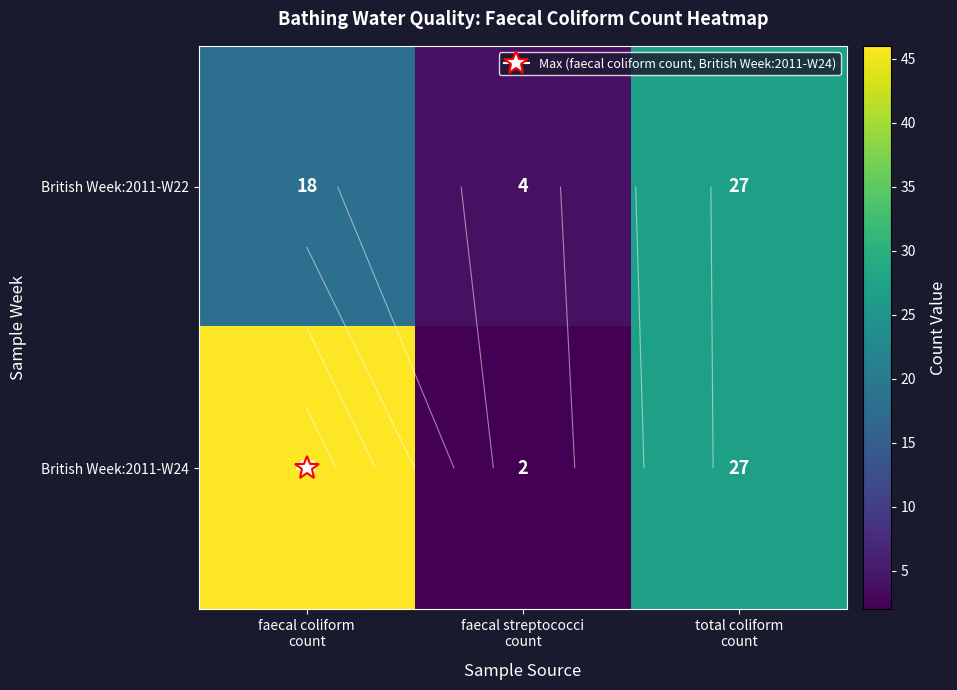

List the labels in order of British Week:2011-W22 value, smallest first.

faecal streptococci count, faecal coliform count, total coliform count